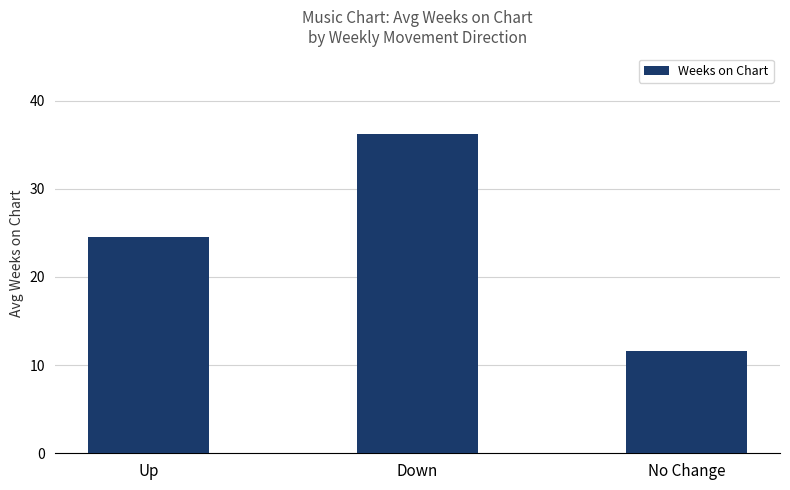

How many bars are there in total?

3